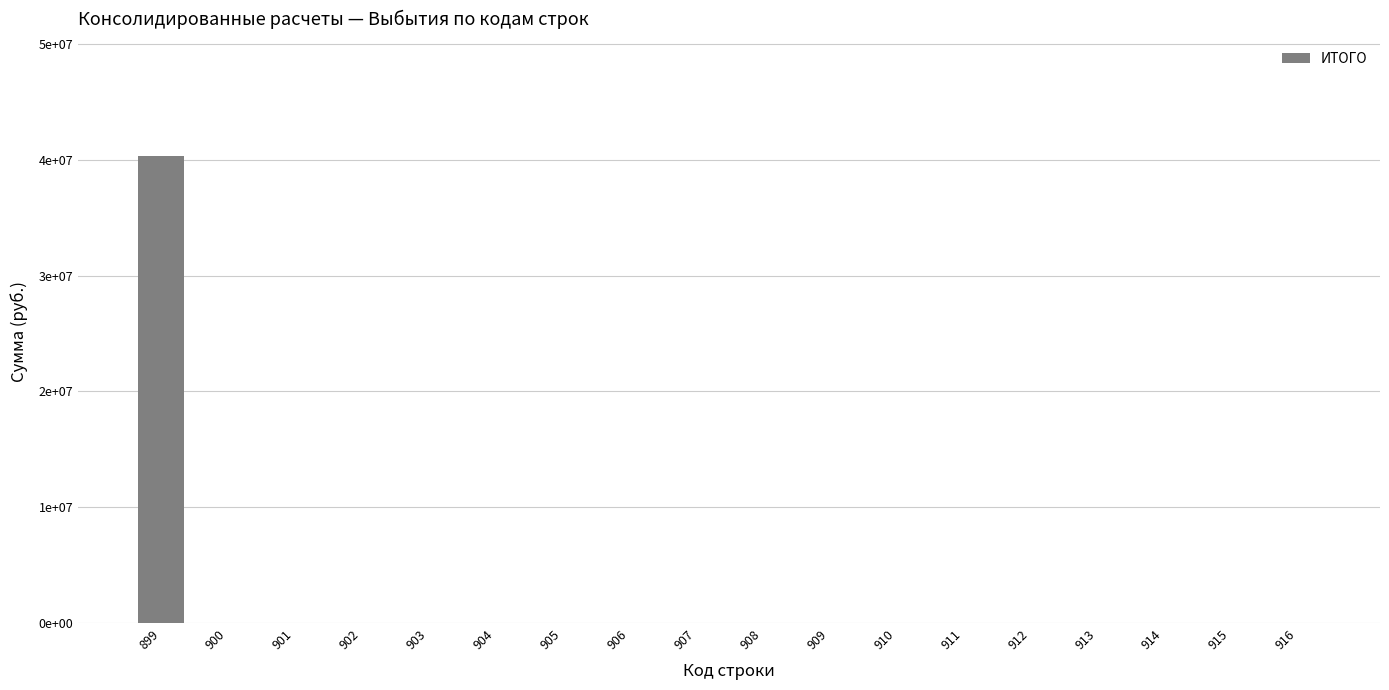

List the labels in order of value, smallest first.

900, 901, 902, 903, 904, 905, 906, 907, 908, 909, 910, 911, 912, 913, 914, 915, 916, 899